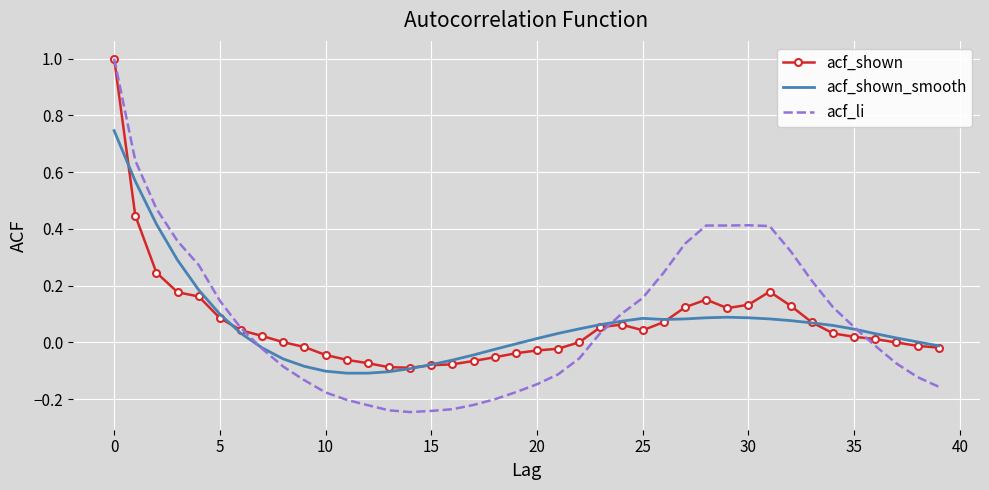

What is the maximum value shown in the chart?

1.0